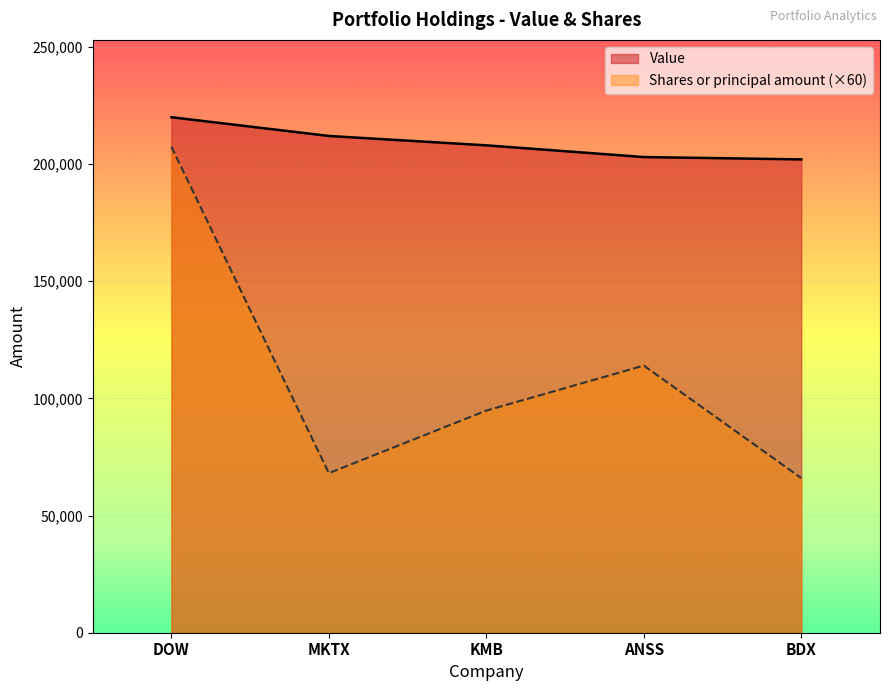

What is the difference between the second highest and second lowest values in the Shares or principal amount (×60) series?

45900